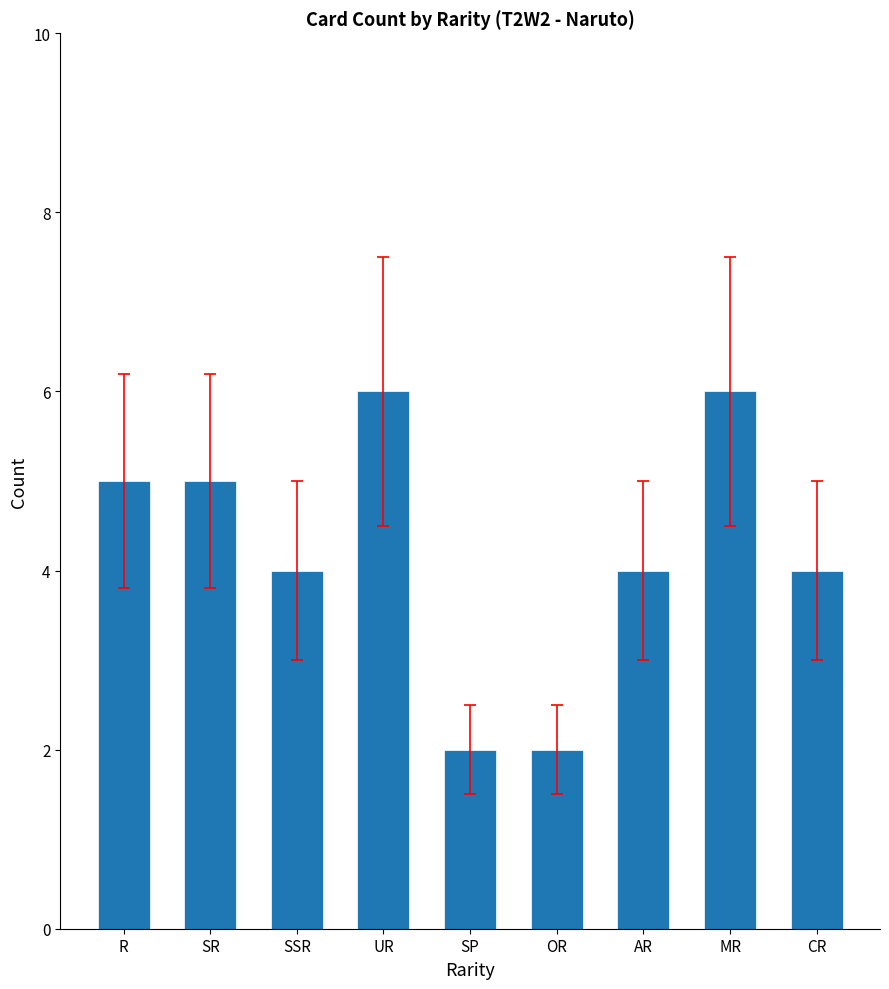

Reading left to right, list all the values displayed in this chart.

R=5	SR=5	SSR=4	UR=6	SP=2	OR=2	AR=4	MR=6	CR=4